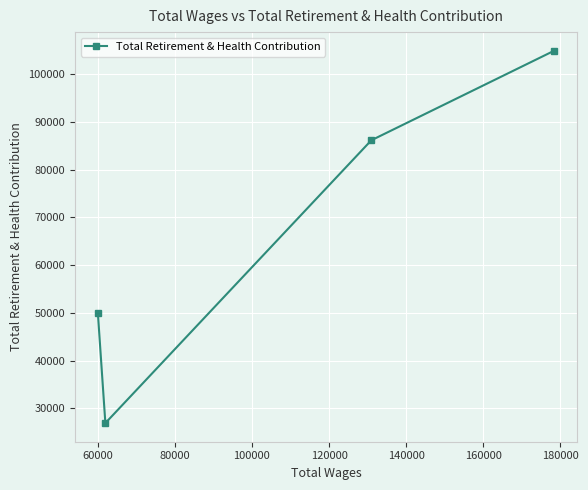

What is the value of the 1st point from the left?

50051